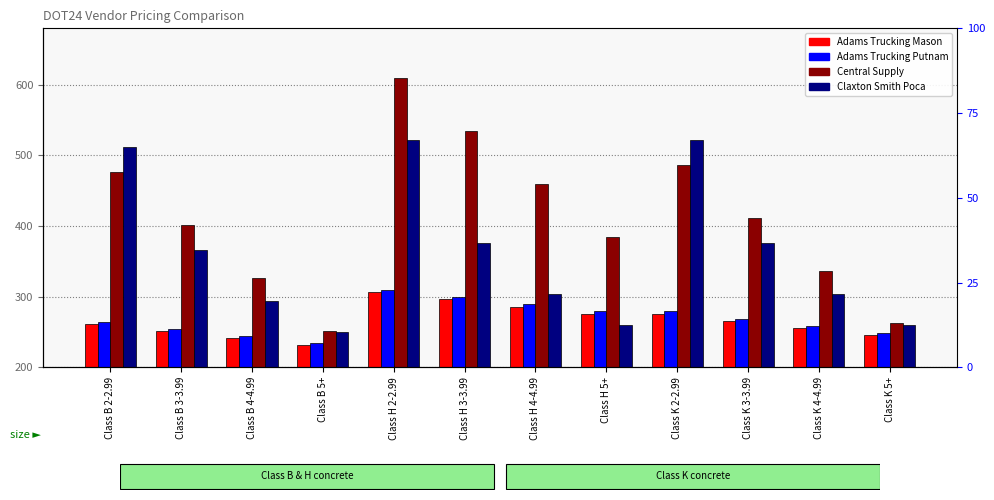

What is the spread (max minus min) of values at Class K 2-2.99?

246.5